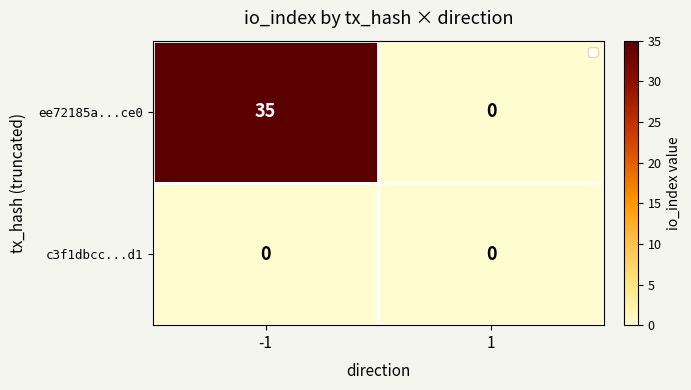

At which category does the chart reach its peak across all series?

-1